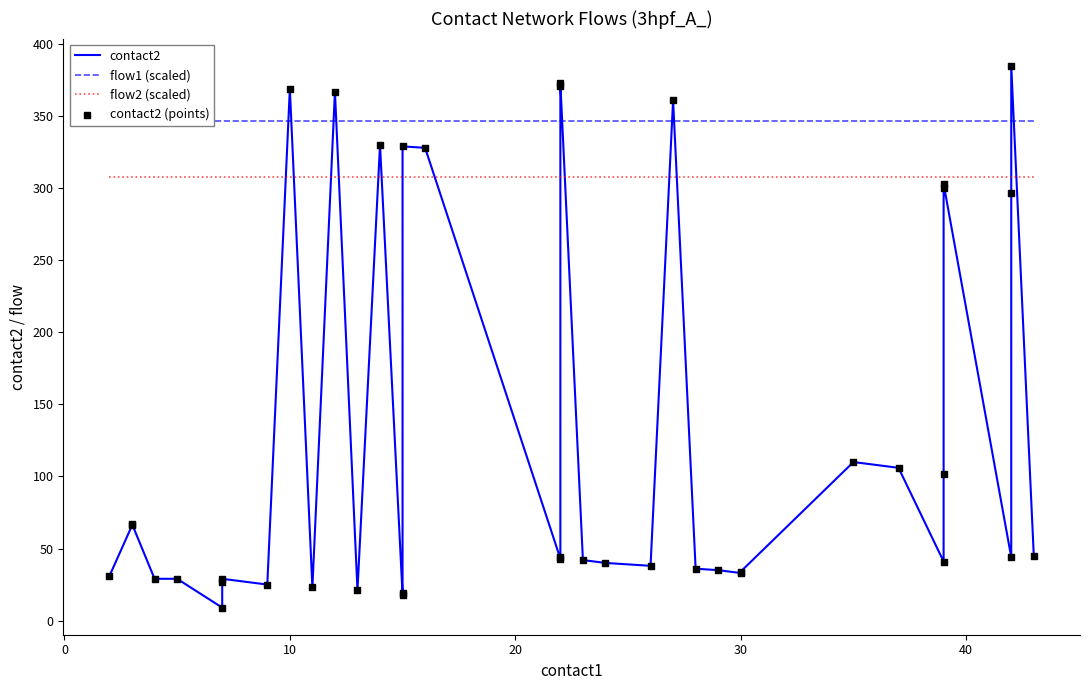

Which series has the largest total across all categories?

flow1 (scaled)